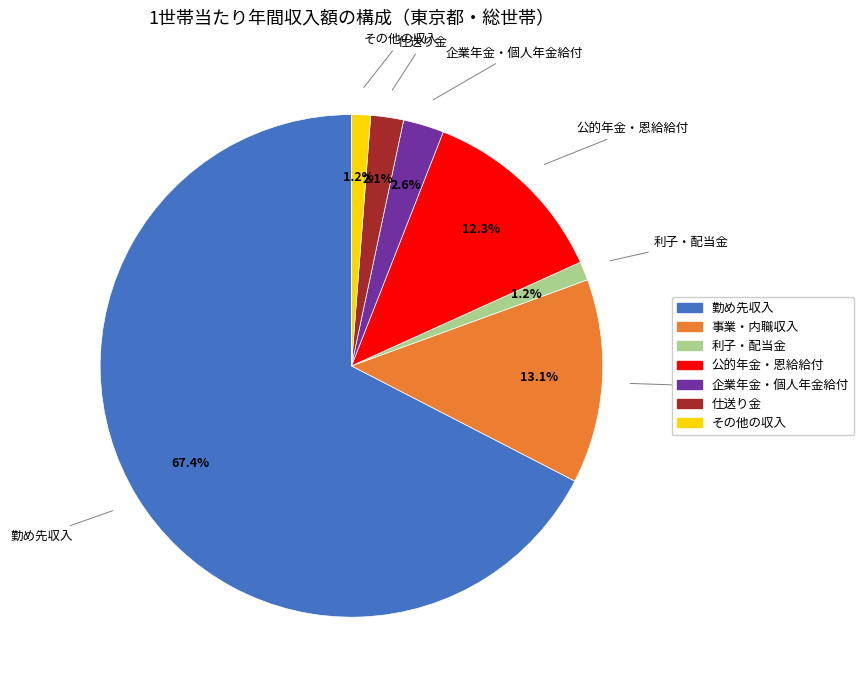

What is the majority slice?

勤め先収入